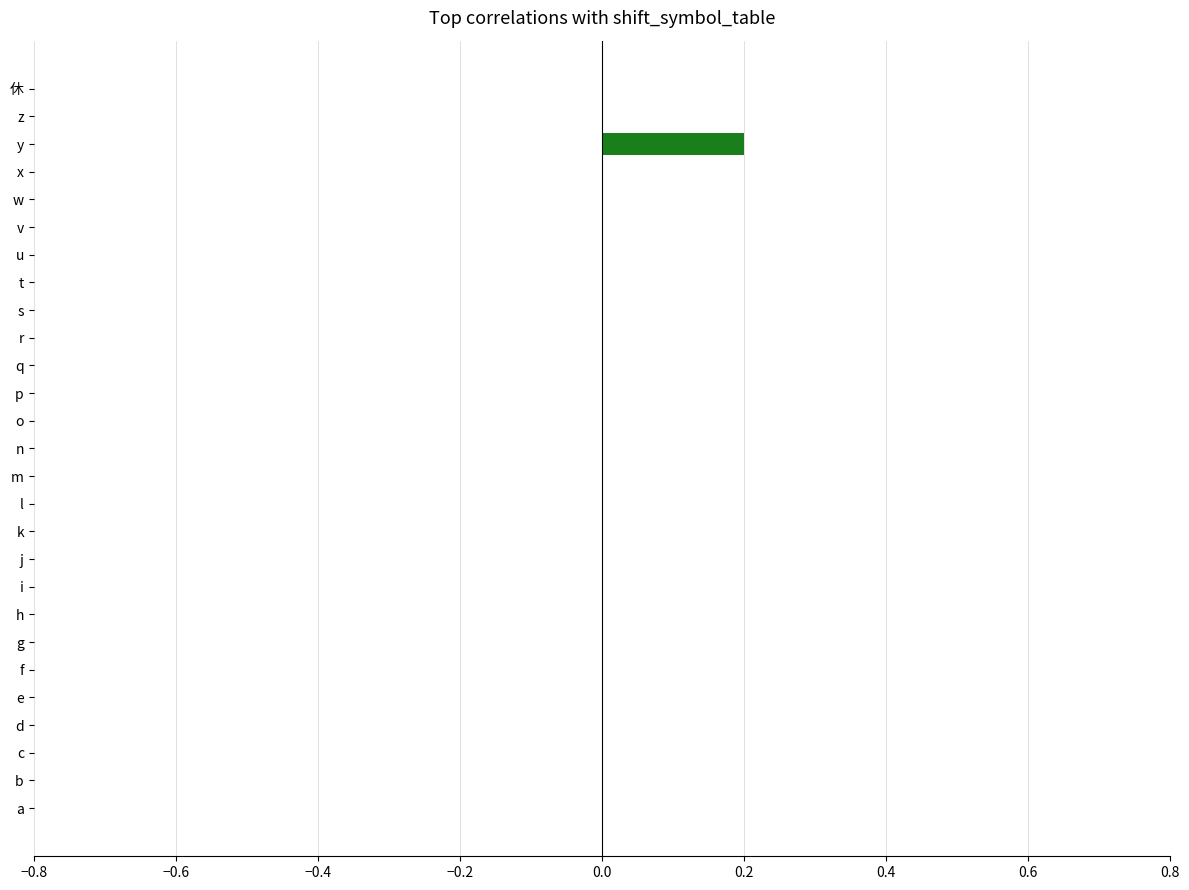

Are the bars grouped side by side (vs. stacked)?

No